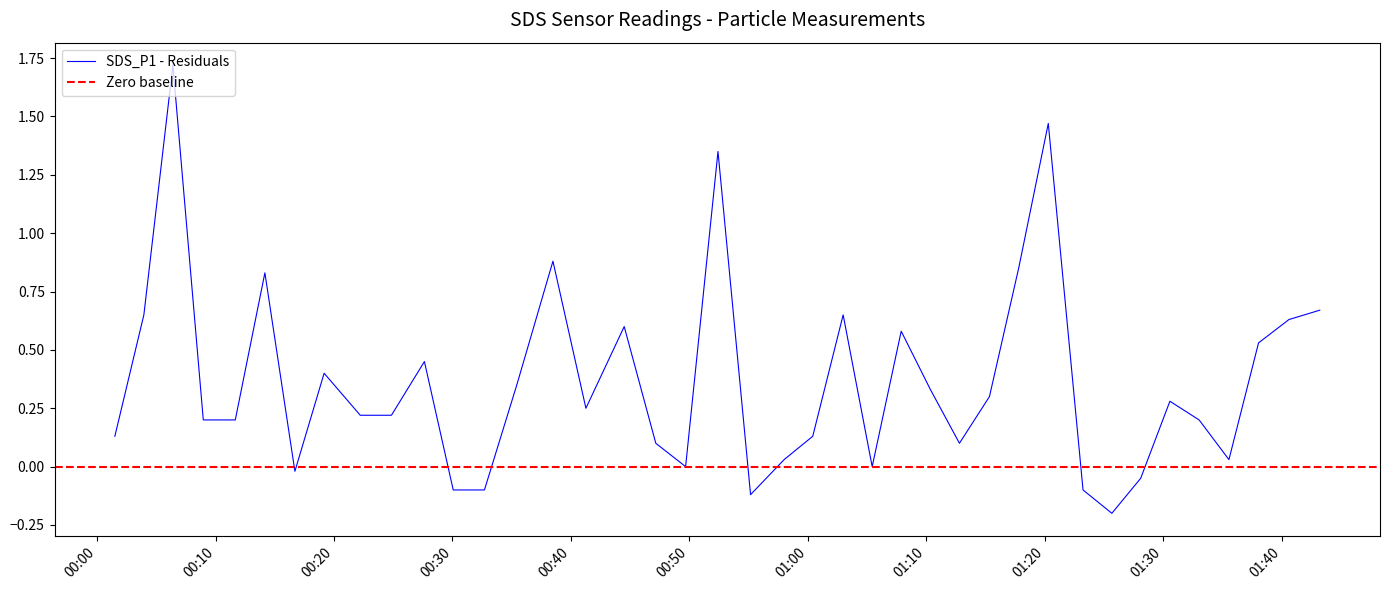

Where is the first local minimum?

2022/10/02 00:16:42